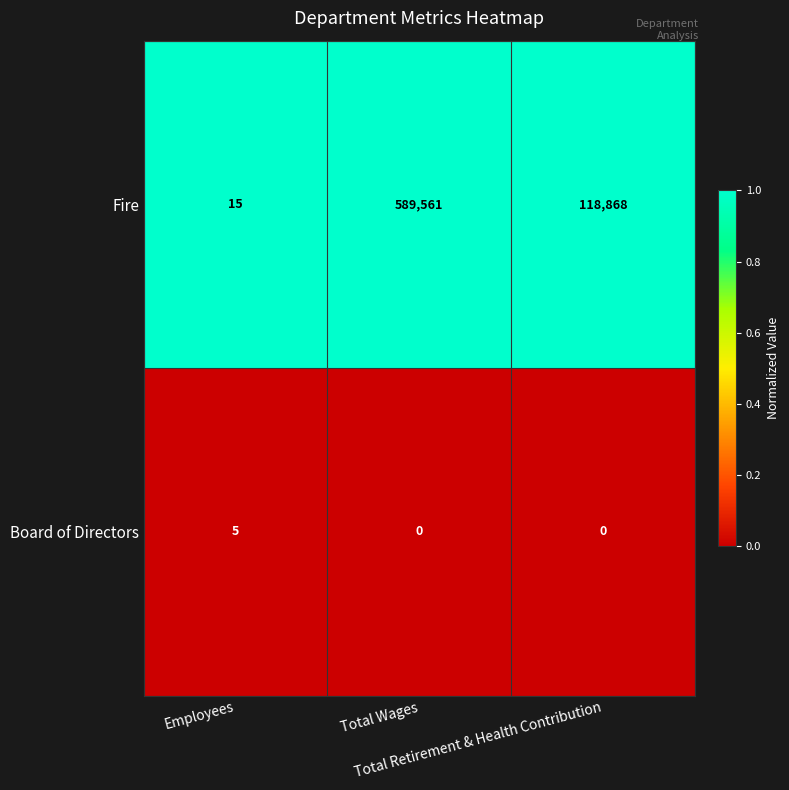

Which series has the widest spread of values?

Fire